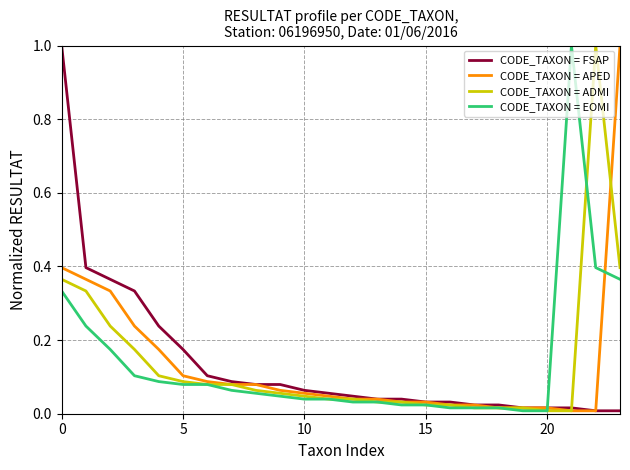

What is the maximum value shown in the chart?

1.0